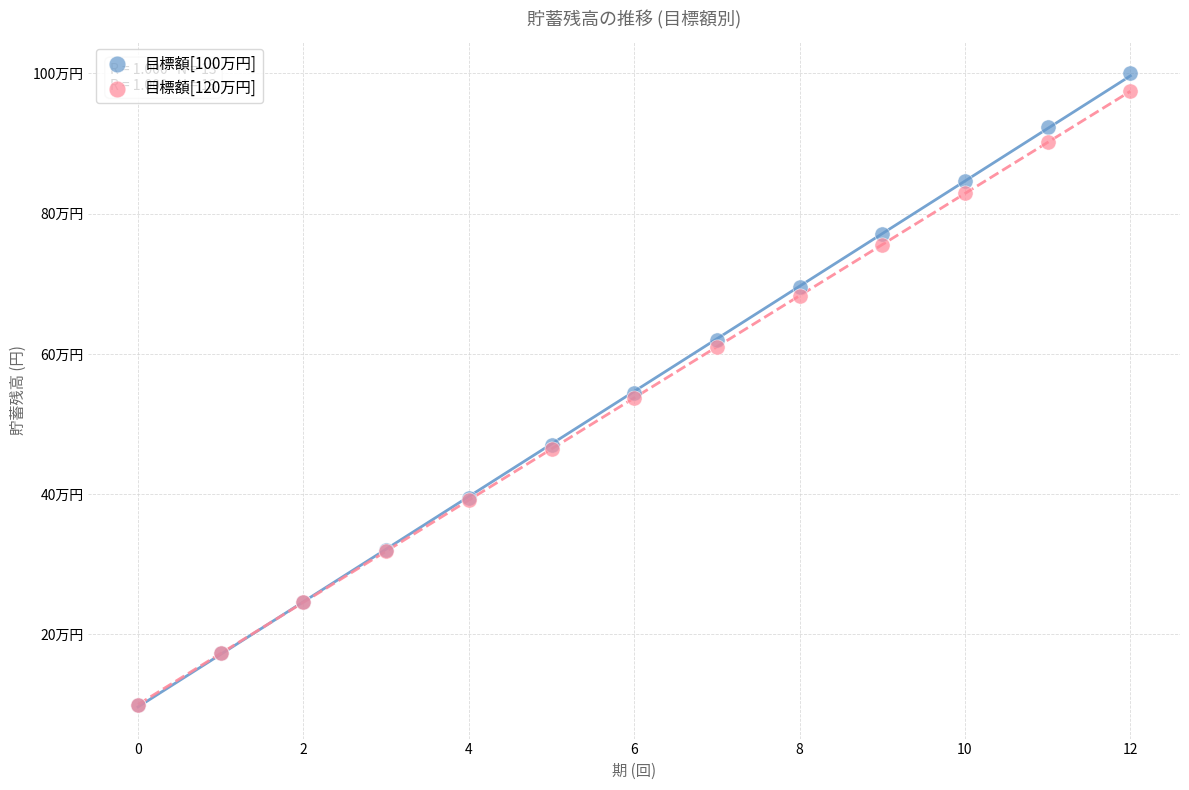

Which series has the largest Y range (max minus min)?

目標額[100万円]